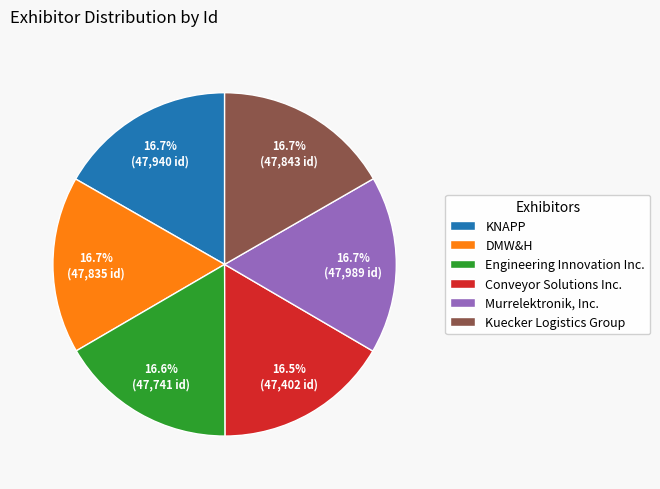

What is the ratio of the value at Conveyor Solutions Inc. to the value at Engineering Innovation Inc.?

1.0